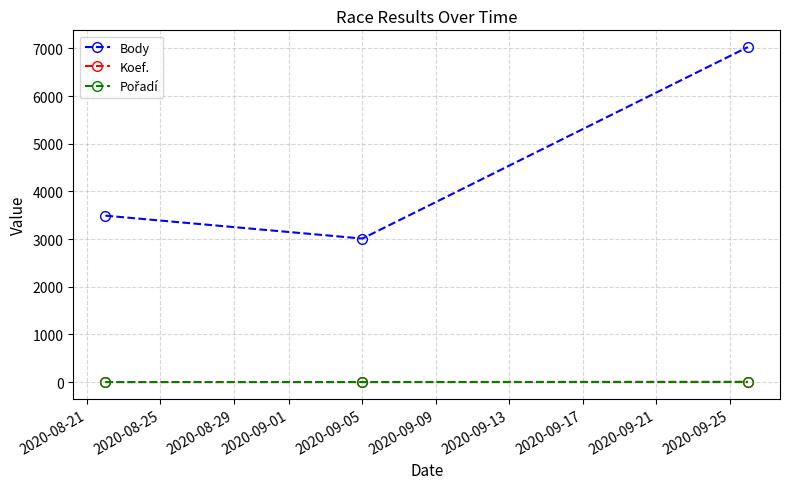

Which series has the largest range (max minus min)?

Body